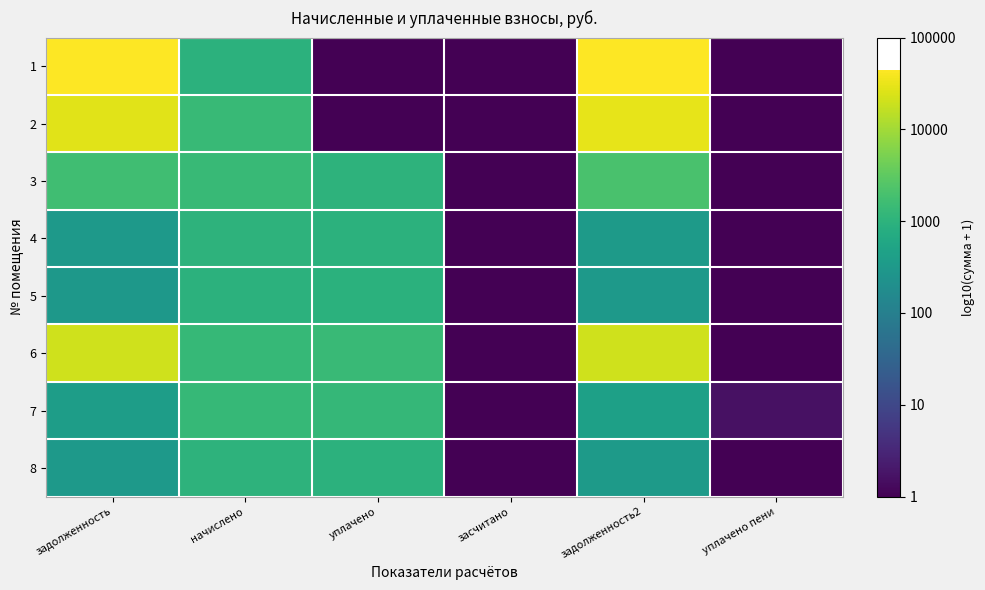

List the series in order of their peak value, highest first.

1, 2, 6, 3, 7, 4, 8, 5